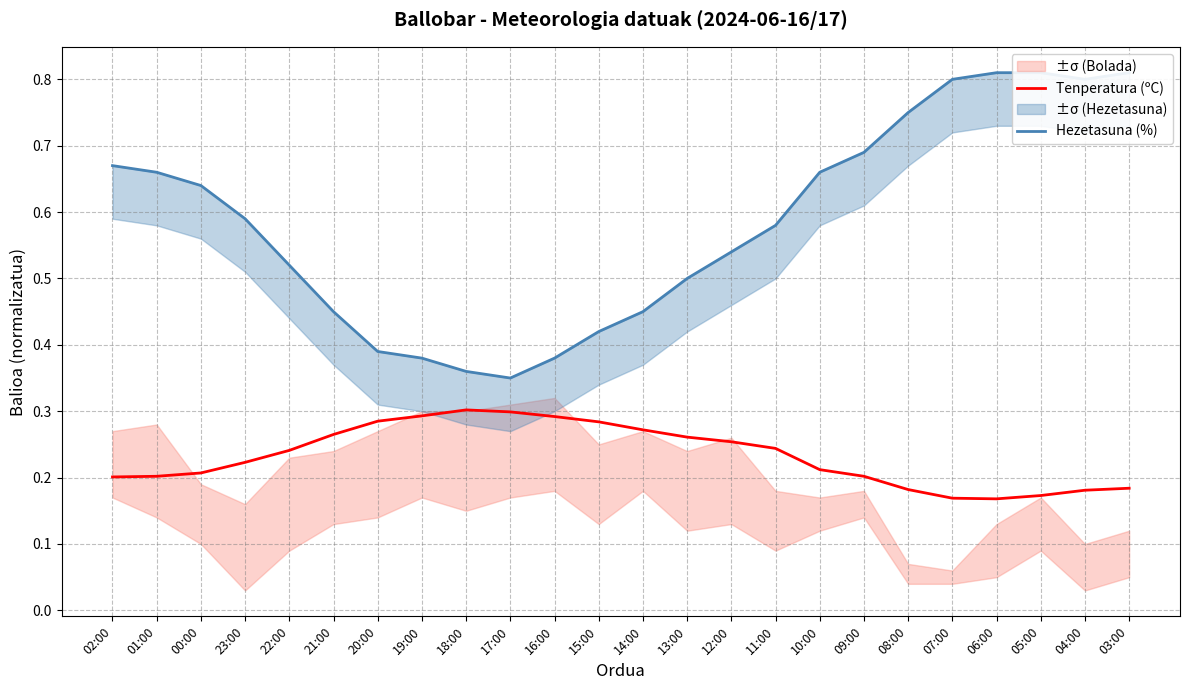

What is the spread (max minus min) of values at 20:00?

0.1